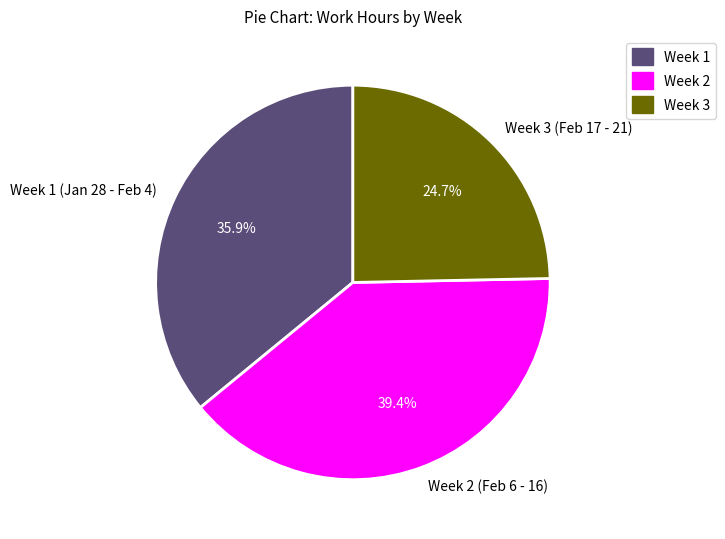

How many slices are in this pie chart?

3